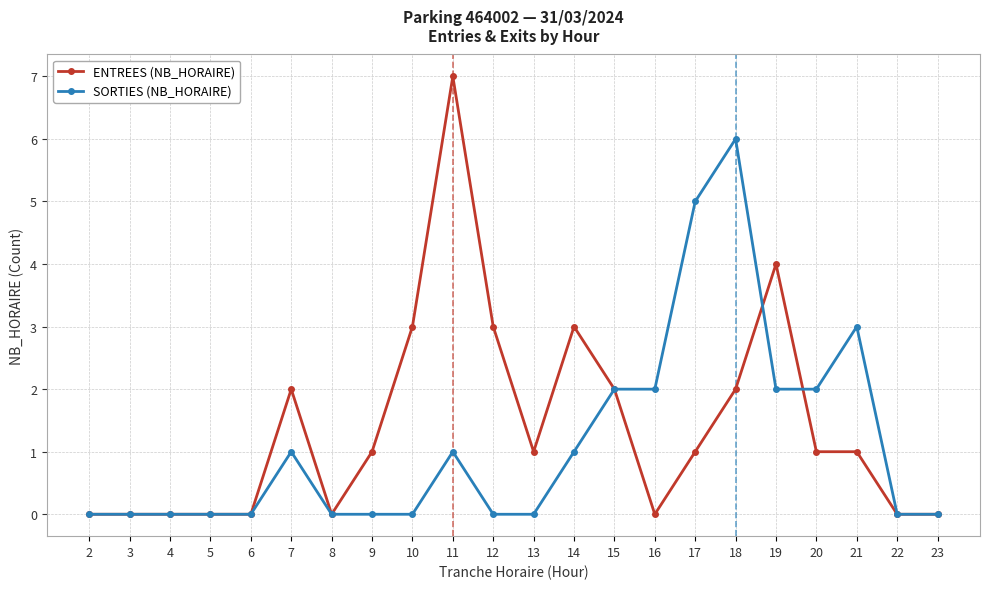

What is the value of the SORTIES (NB_HORAIRE) point at the 17th from the left?

6